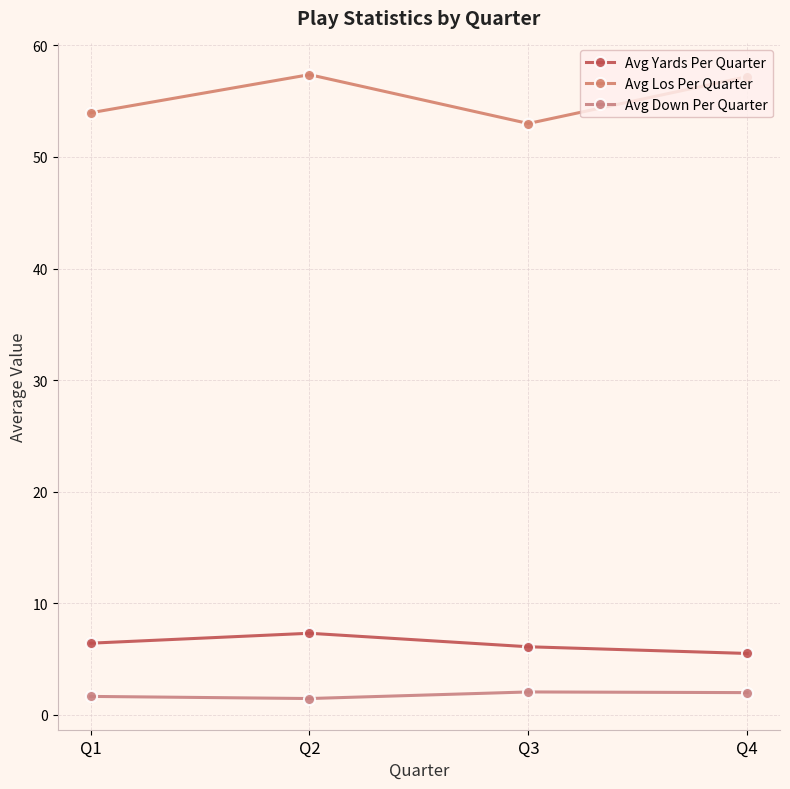

Is it true that Avg Los Per Quarter equals 57.4 at Q2?

True